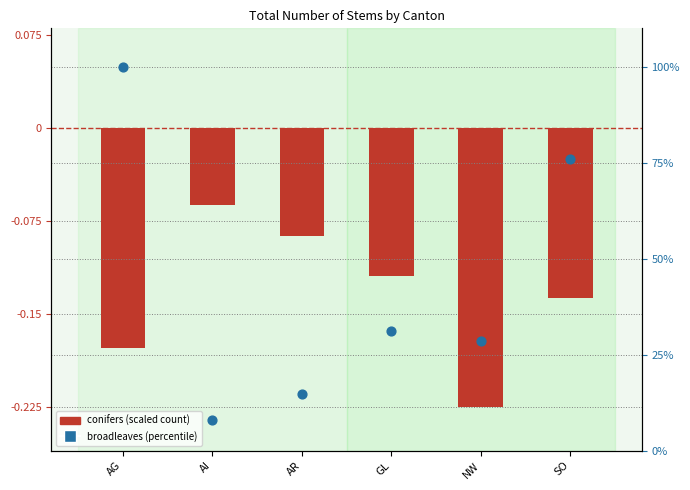

Which series has the largest total across all categories?

broadleaves (scaled)